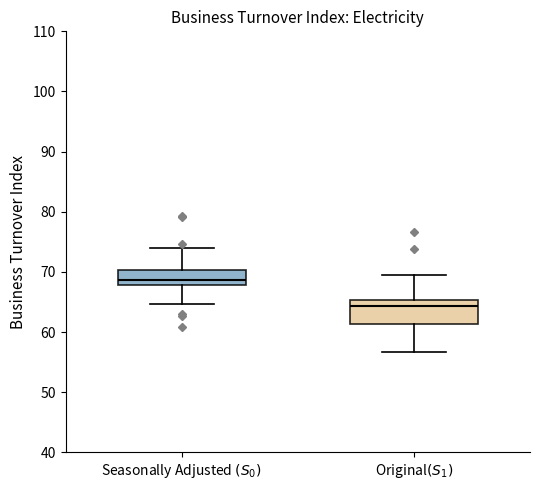

Which box has the highest median line?

Seasonally Adjusted $(S_0)$